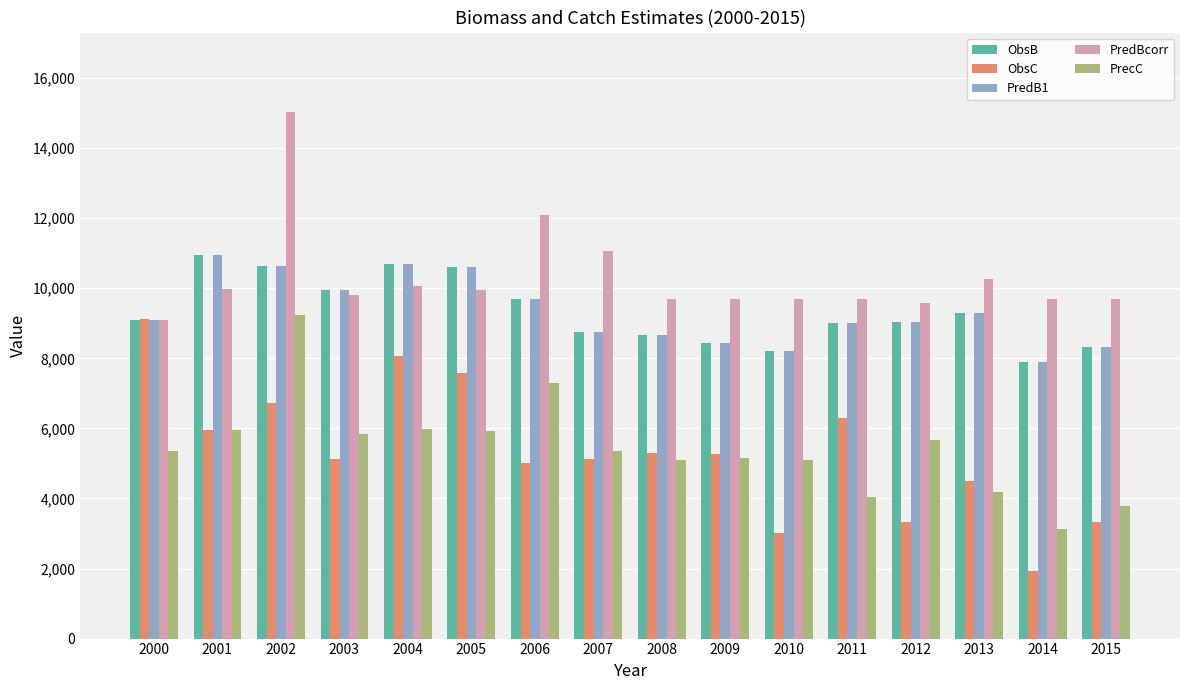

How many bars are there in each group?

5